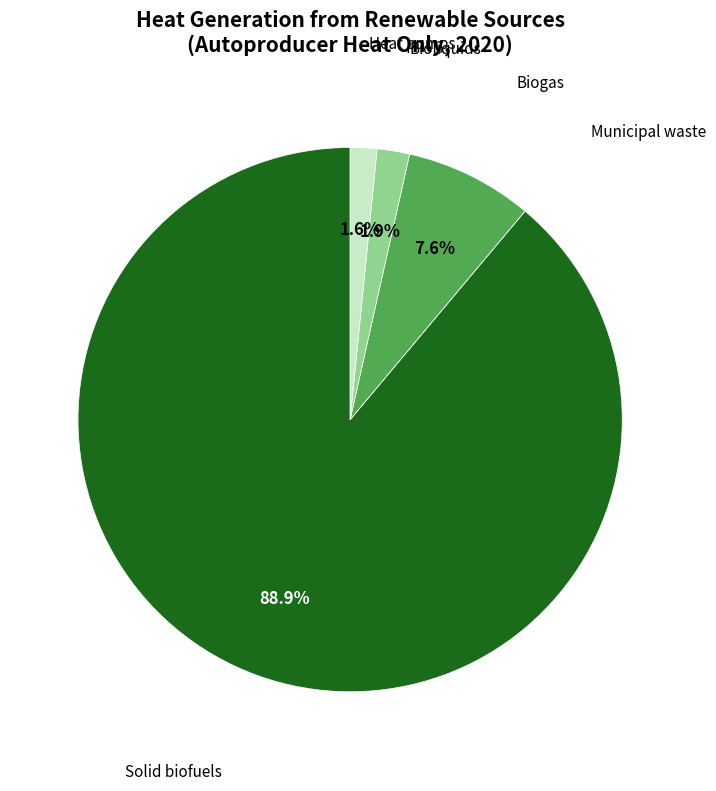

Is there any slice that represents more than half of the pie?

Yes